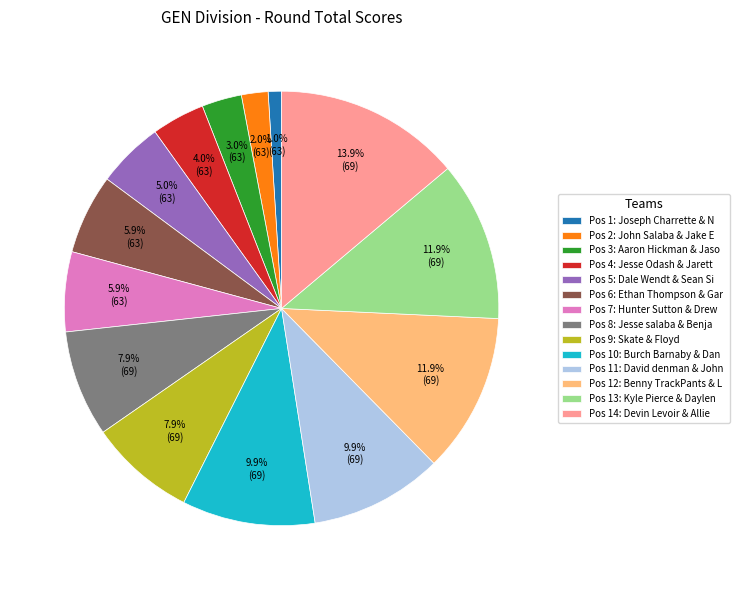

What is the largest slice in the pie chart?

Pos 14: Devin Levoir & Allie